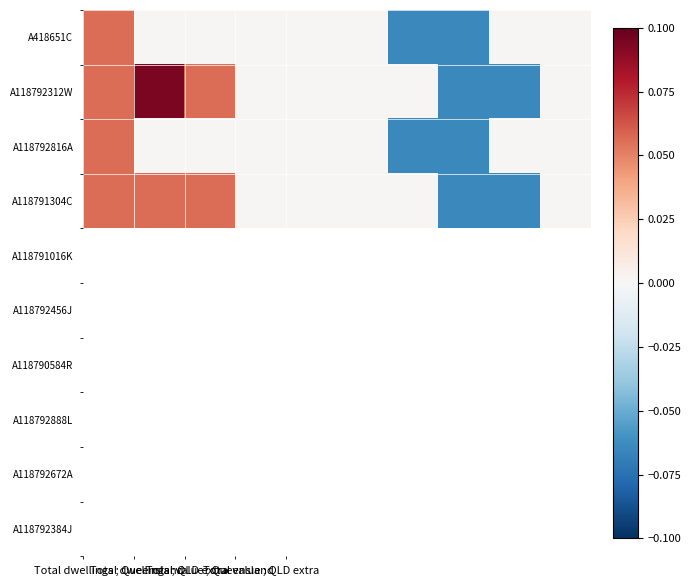

How many series are shown in this chart?

4